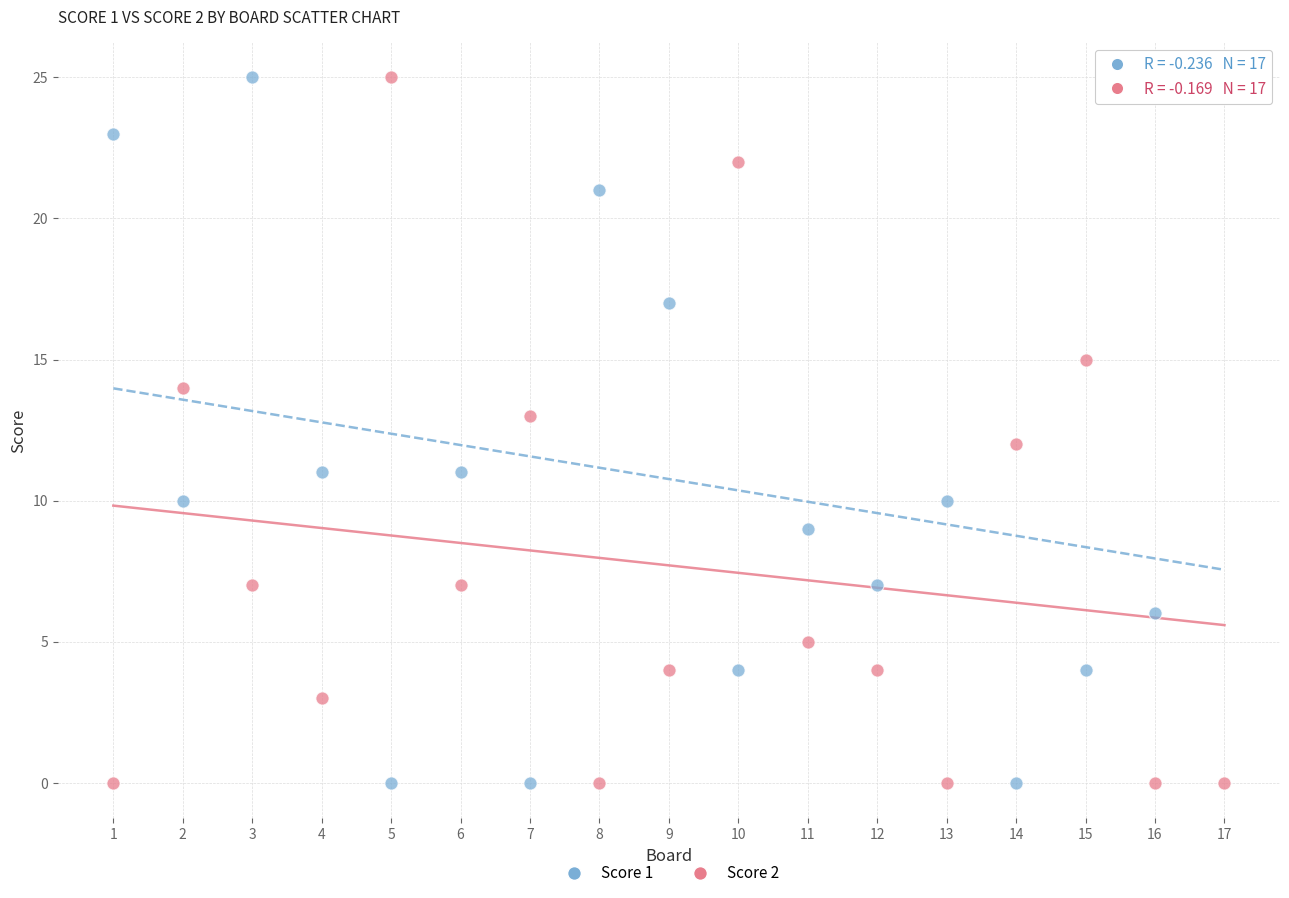

What is the X range (max minus min) for the scatter plot?

16